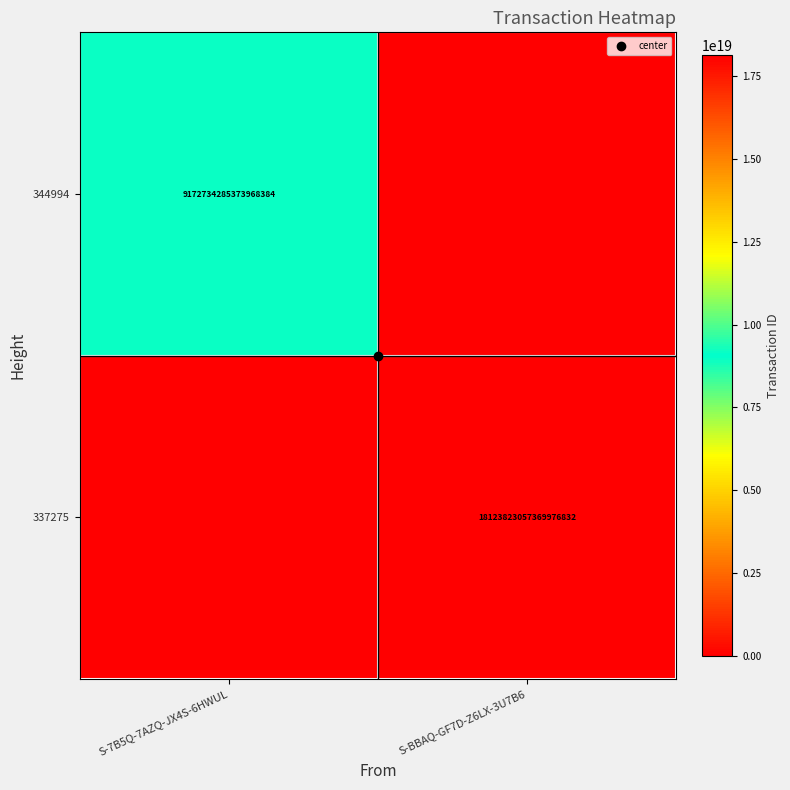

List the series in order of their peak value, highest first.

337275, 344994